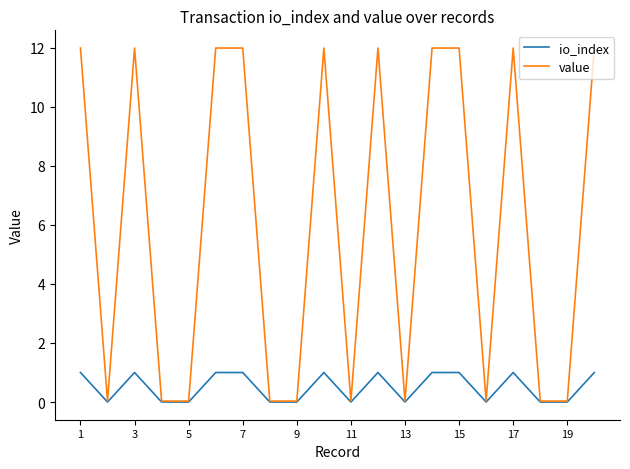

What is the maximum value for value?

12.0